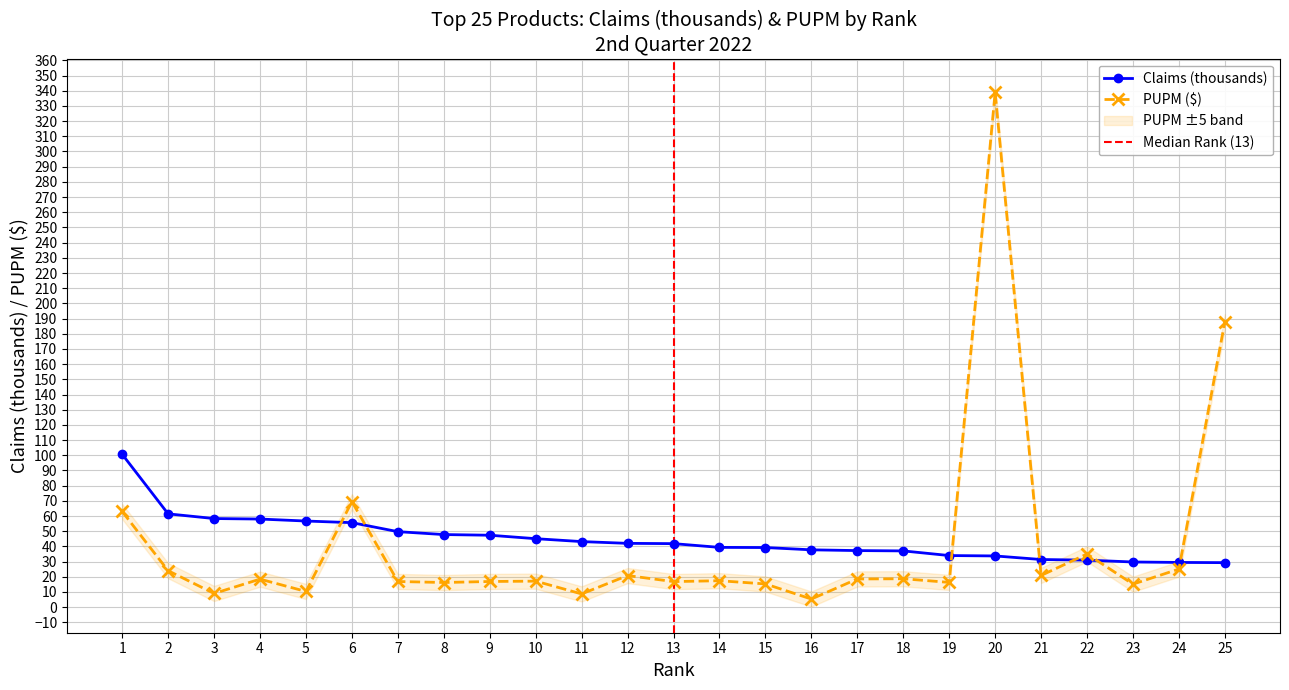

True or false: PUPM ($) has more than 1 interior local peaks.

True